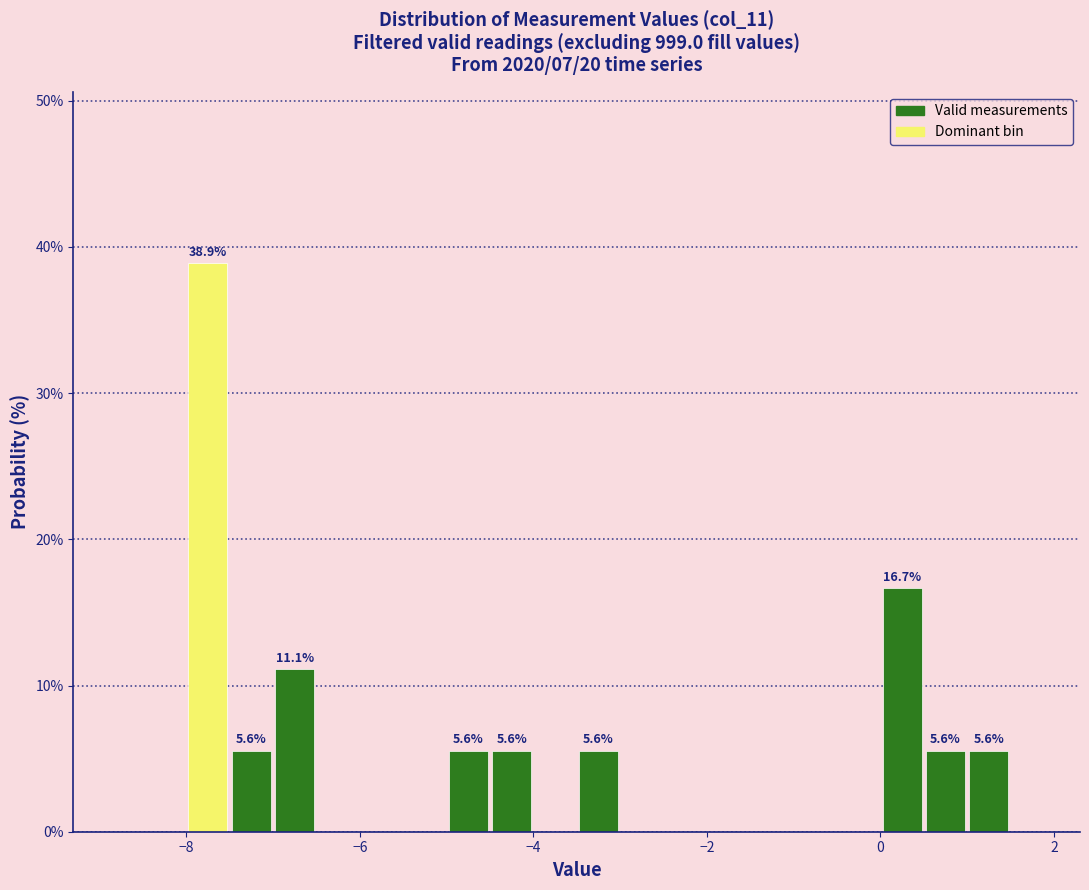

Around what value on the x-axis is the tallest bar? Give the approximate position of its centre, as read against the axis.

-7.8